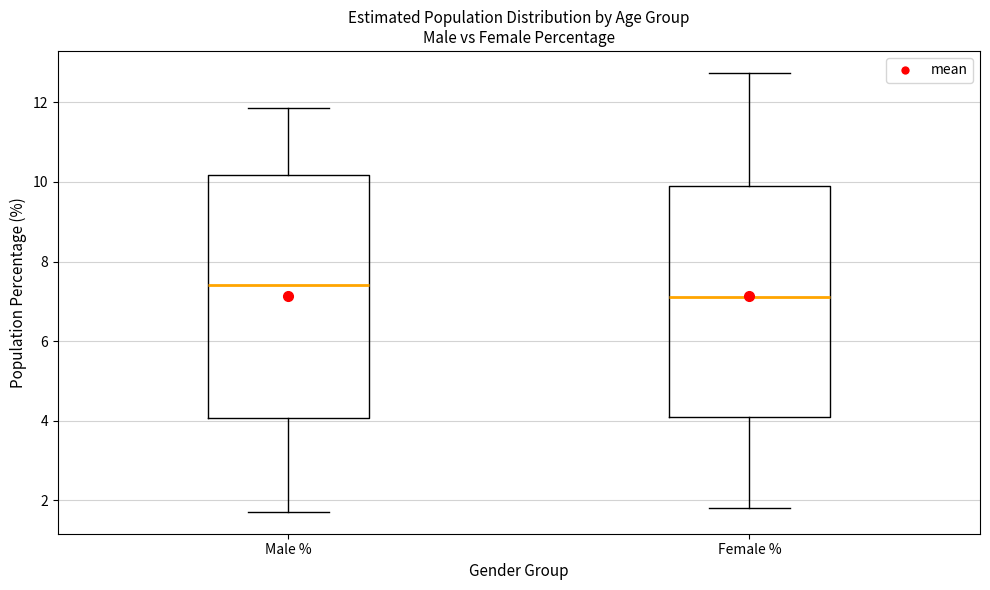

Which box's median line is the lowest?

Female %